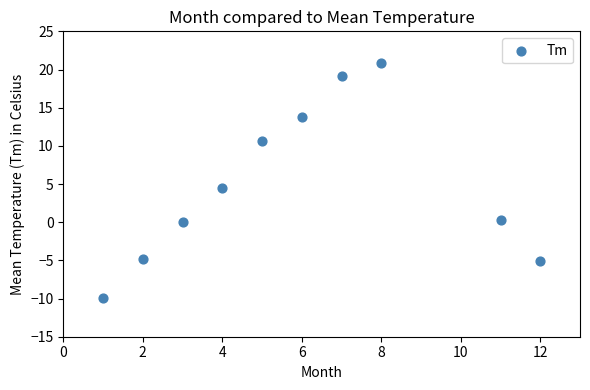

What is the average X value?

5.9